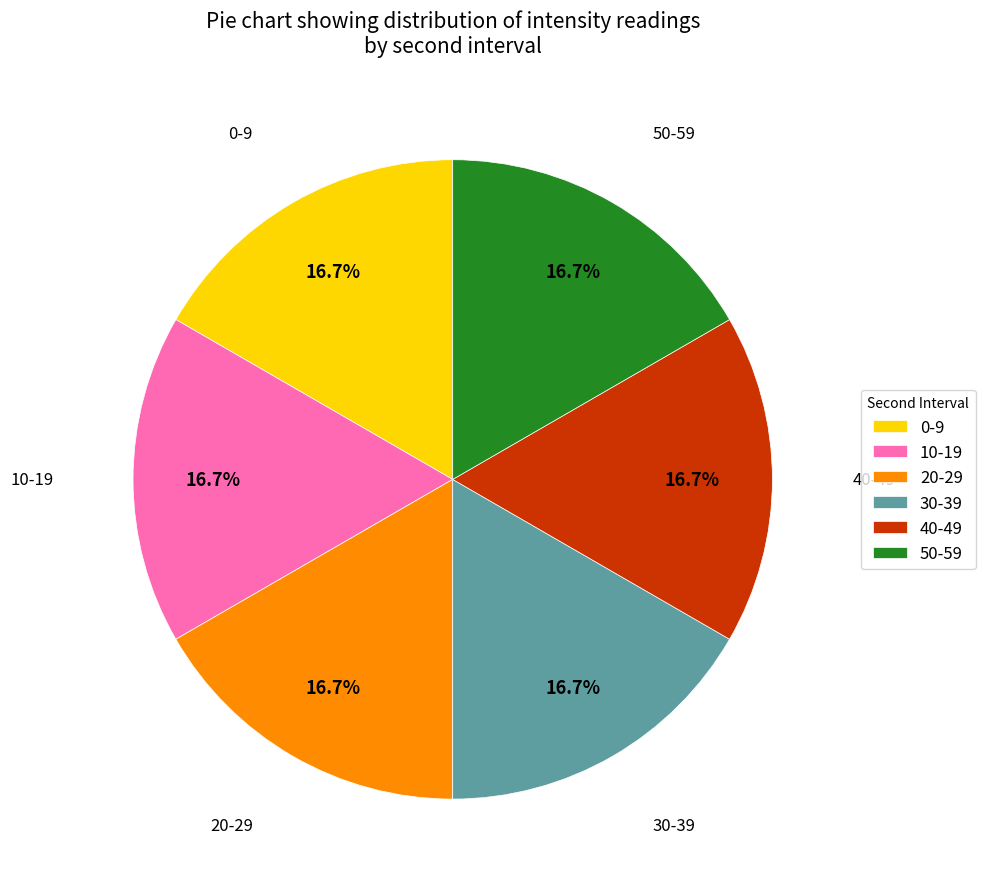

Does 40-49 account for over 50% of the chart?

No